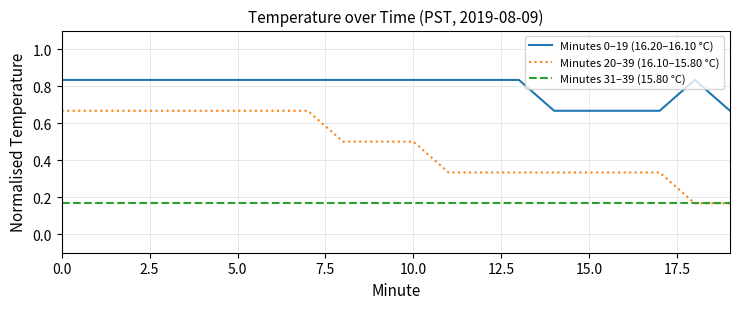

True or false: Minutes 20–39 (16.10–15.80 °C) and Minutes 0–19 (16.20–16.10 °C) intersect in this chart.

False